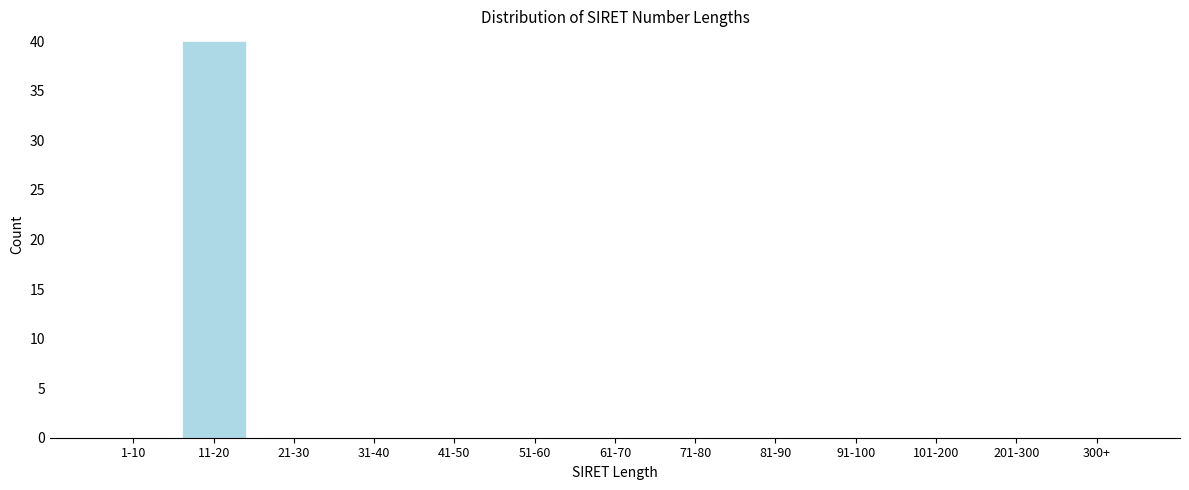

Reading left to right, what are all the values shown in this chart?

1-10=0	11-20=40	21-30=0	31-40=0	41-50=0	51-60=0	61-70=0	71-80=0	81-90=0	91-100=0	101-200=0	201-300=0	300+=0